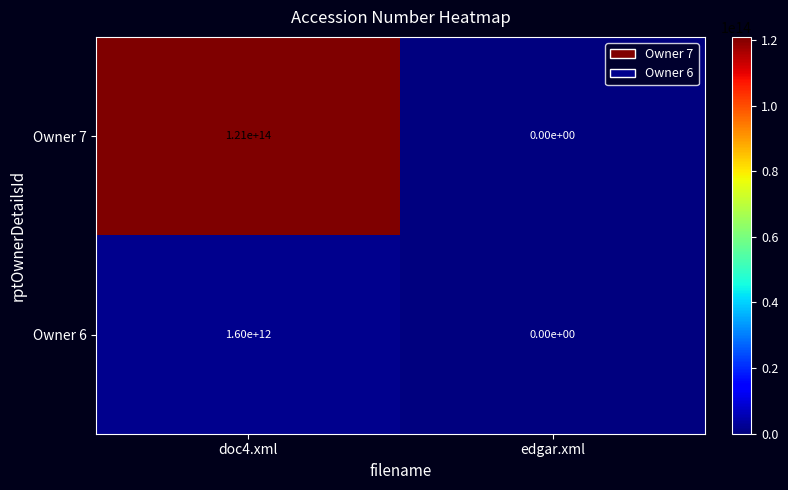

At how many categories does at least one series exceed 58557741936303?

1